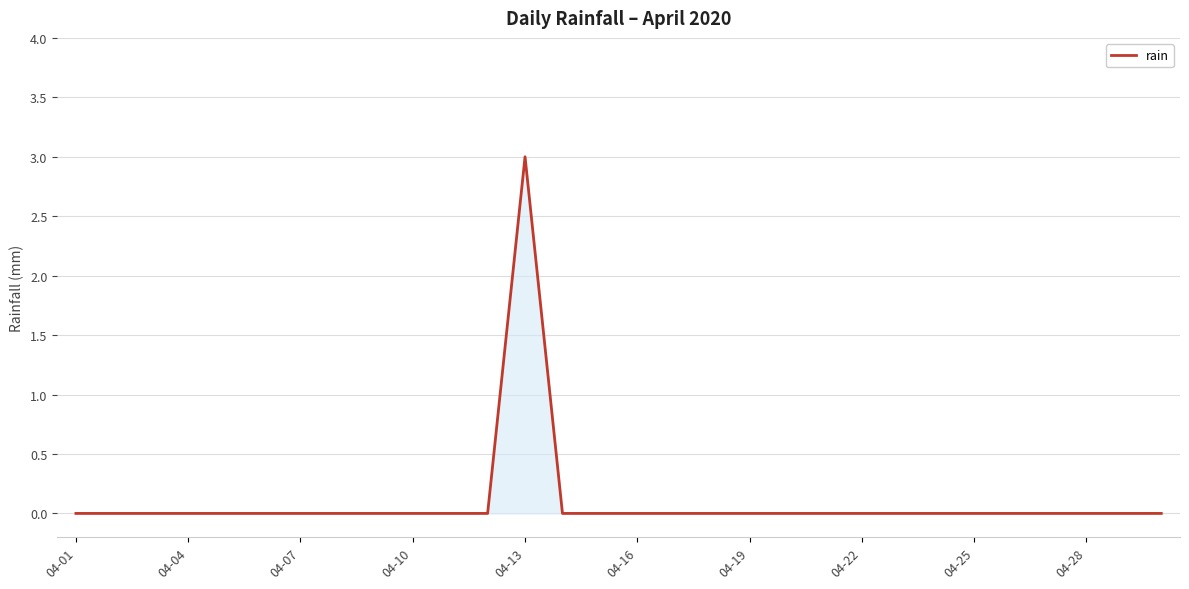

What is the difference between the maximum and minimum values?

3